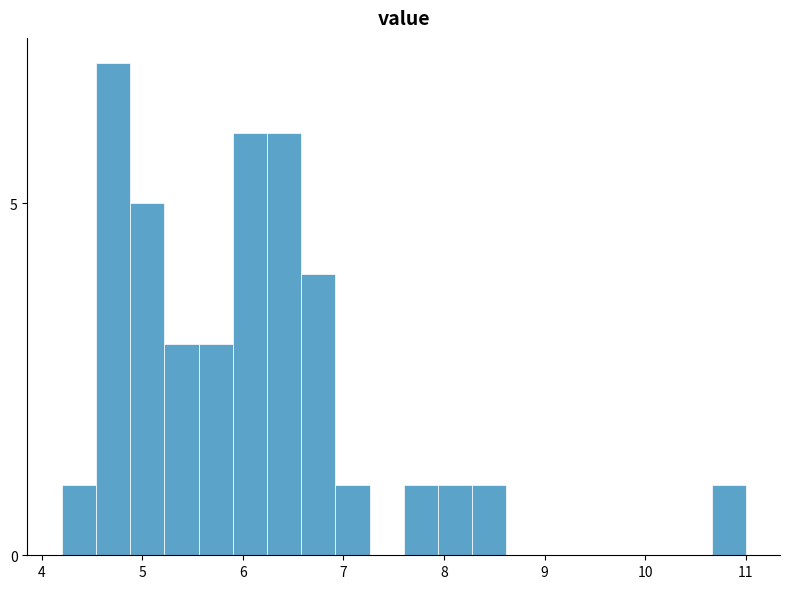

Around what value on the x-axis is the tallest bar? Give the approximate position of its centre, as read against the axis.

4.7